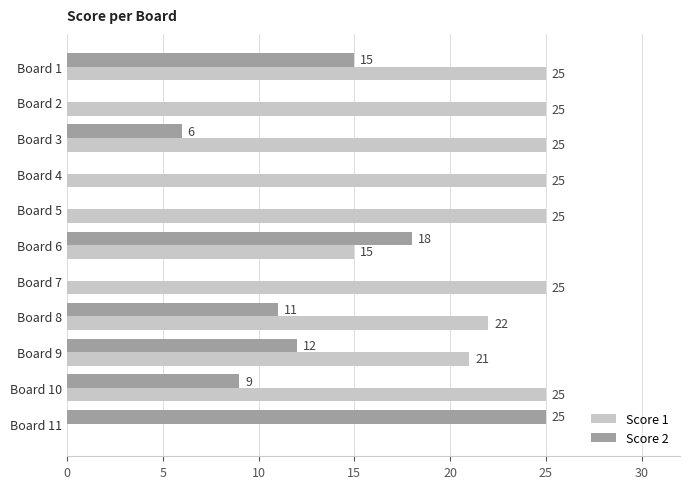

Is it true that Score 1 equals 15 at Board 6?

True